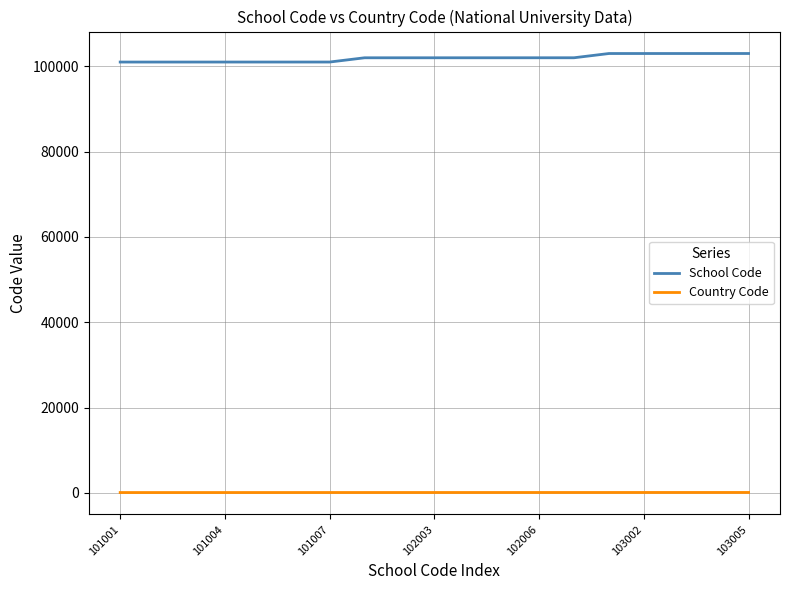

Count the number of categories in the chart.

19